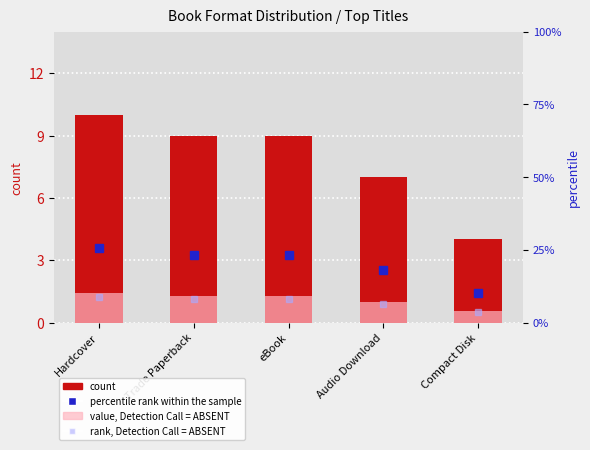

True or false: count has a value of 10.1 at Audio Download.

False